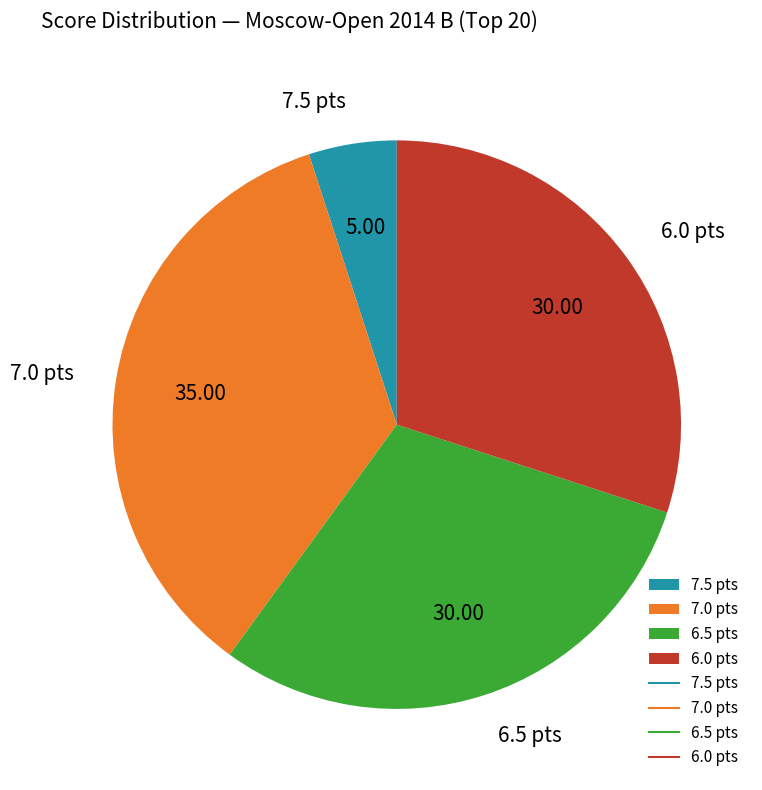

Does any single category account for the majority?

No